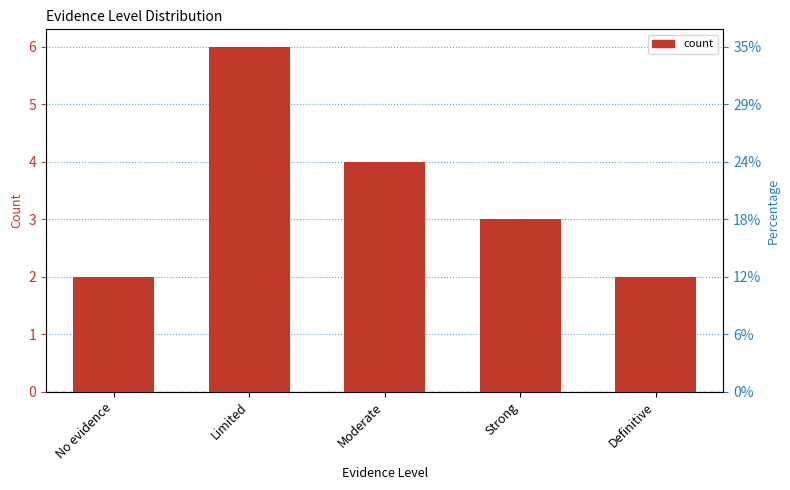

Which category has the highest value across all series?

Limited